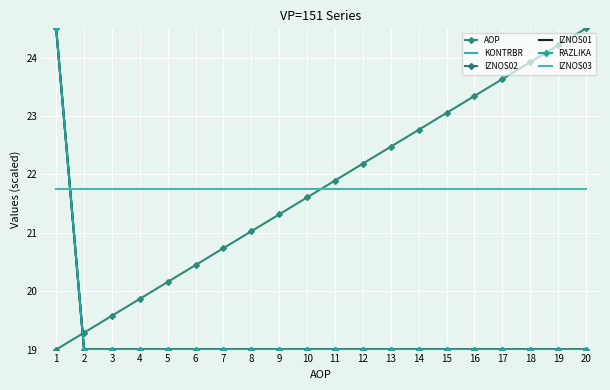

Reading left to right, list all the values displayed in this chart.

AOP: 19.0	19.3	19.6	19.9	20.2	20.4	20.7	21.0	21.3	21.6	21.9	22.2	22.5	22.8	23.1	23.3	23.6	23.9	24.2	24.5
KONTRBR: 24.5	19.0	19.0	19.0	19.0	19.0	19.0	19.0	19.0	19.0	19.0	19.0	19.0	19.0	19.0	19.0	19.0	19.0	19.0	19.0
IZNOS02: 24.5	19.0	19.0	19.0	19.0	19.0	19.0	19.0	19.0	19.0	19.0	19.0	19.0	19.0	19.0	19.0	19.0	19.0	19.0	19.0
IZNOS01: 24.5	19.0	19.0	19.0	19.0	19.0	19.0	19.0	19.0	19.0	19.0	19.0	19.0	19.0	19.0	19.0	19.0	19.0	19.0	19.0
RAZLIKA: 24.5	19.0	19.0	19.0	19.0	19.0	19.0	19.0	19.0	19.0	19.0	19.0	19.0	19.0	19.0	19.0	19.0	19.0	19.0	19.0
IZNOS03: 21.8	21.8	21.8	21.8	21.8	21.8	21.8	21.8	21.8	21.8	21.8	21.8	21.8	21.8	21.8	21.8	21.8	21.8	21.8	21.8